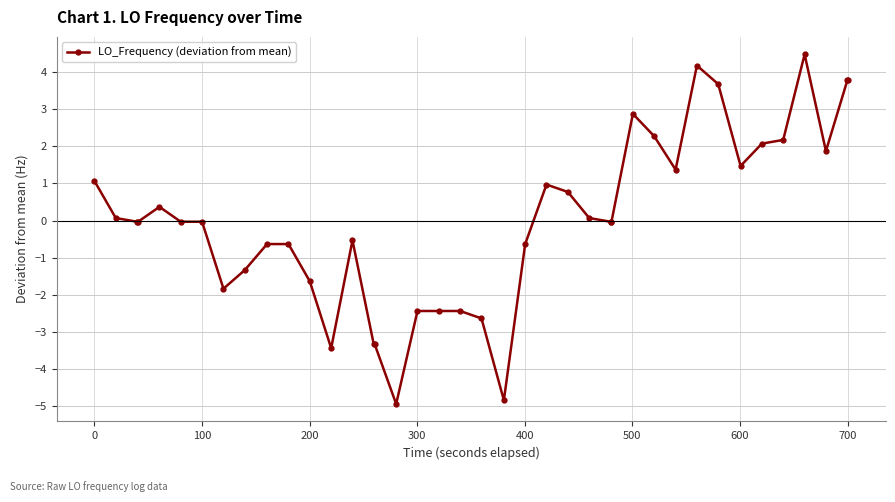

What is the smallest value displayed?

-4.9